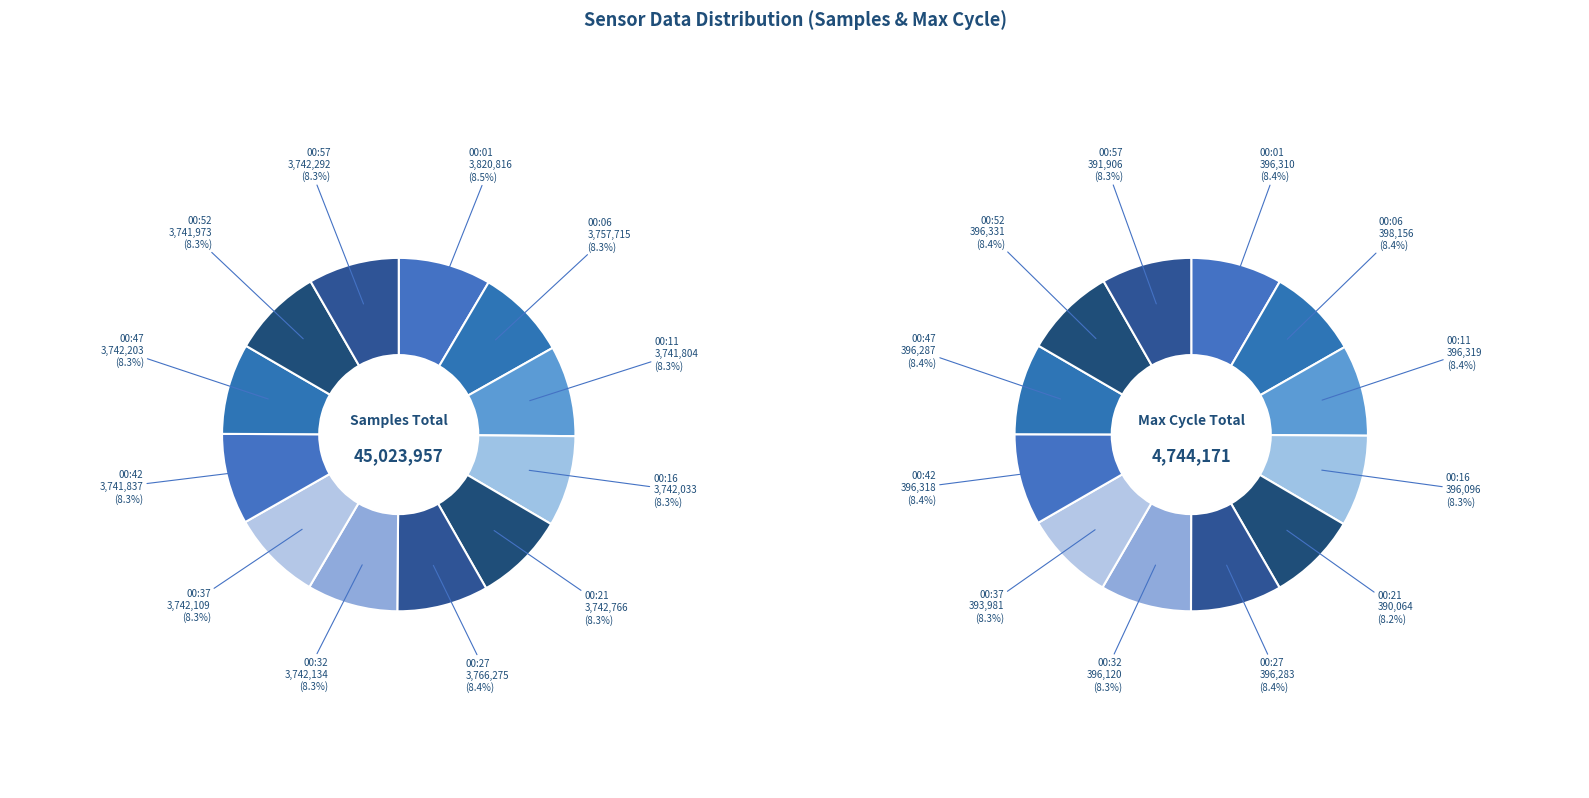

Does any single category account for the majority?

No